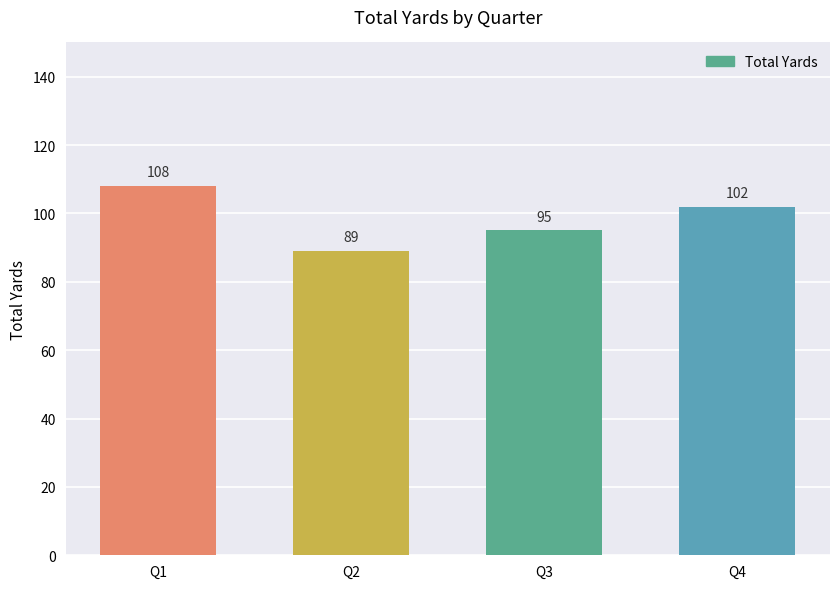

What is the value of the 4th bar from the left?

102